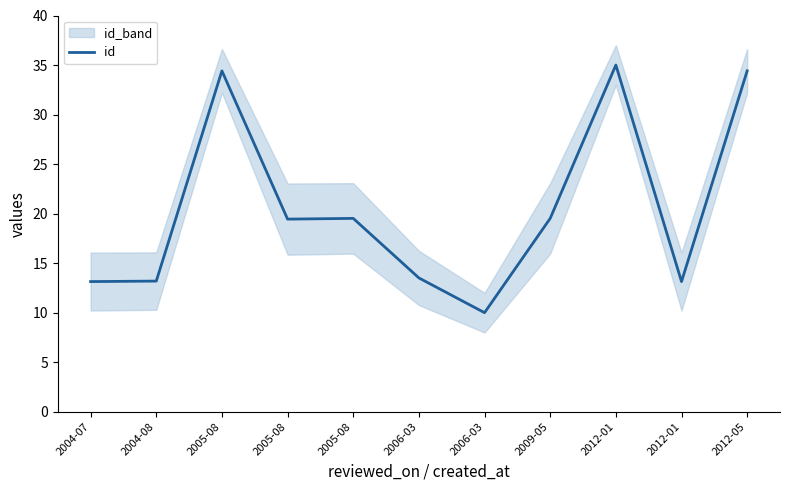

Rank the categories by value from highest to lowest.

2012-01, 2005-08, 2012-05, 2005-08, 2009-05, 2005-08, 2006-03, 2004-08, 2004-07, 2012-01, 2006-03